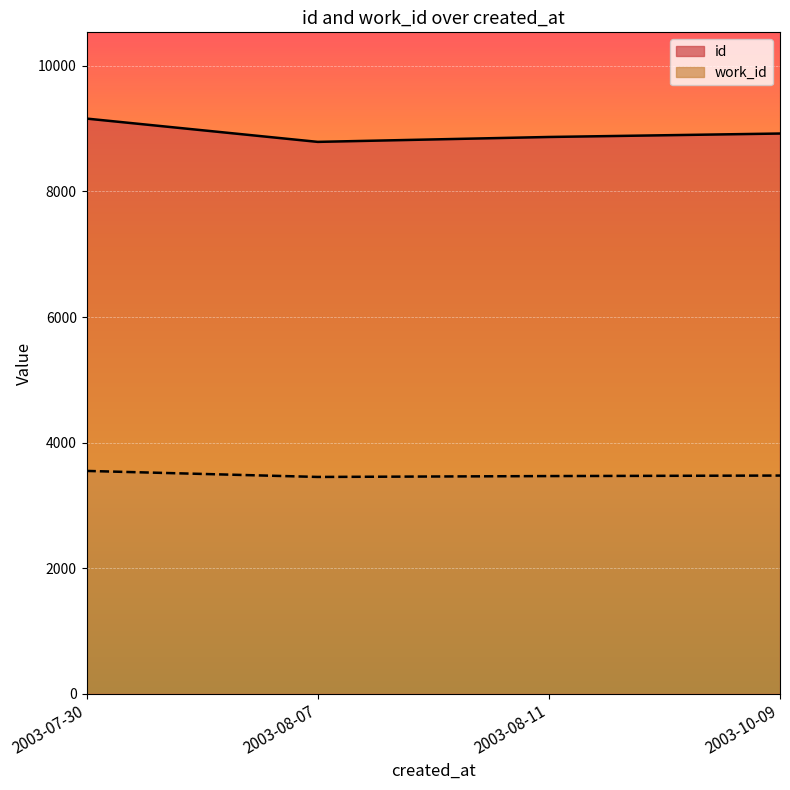

True or false: id has more than 0 points higher than both neighbors.

False